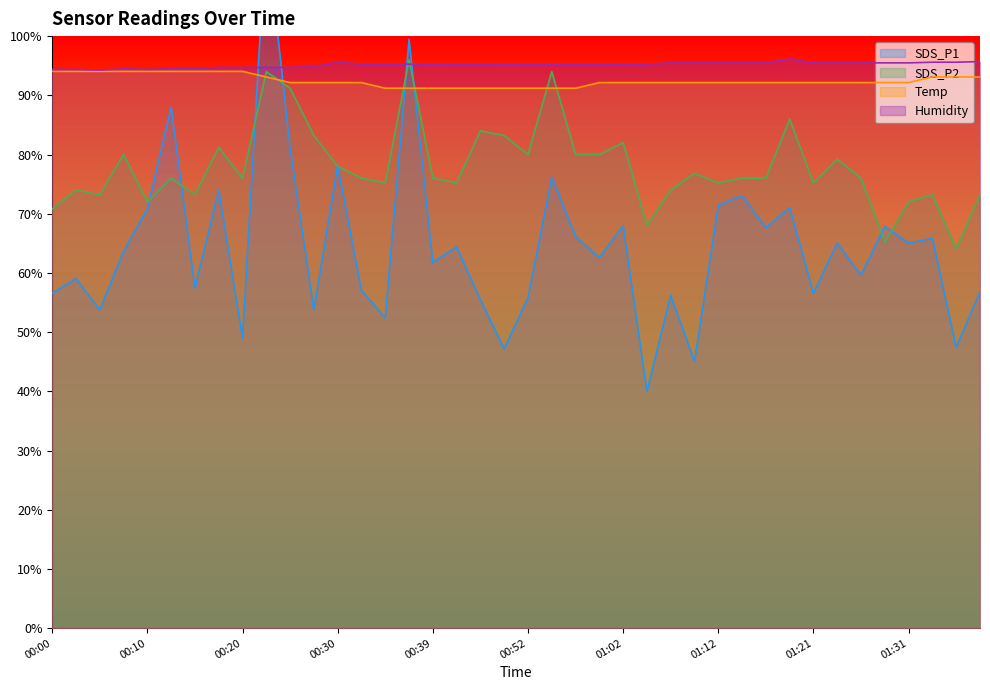

Where is the first local minimum for Humidity?

00:05